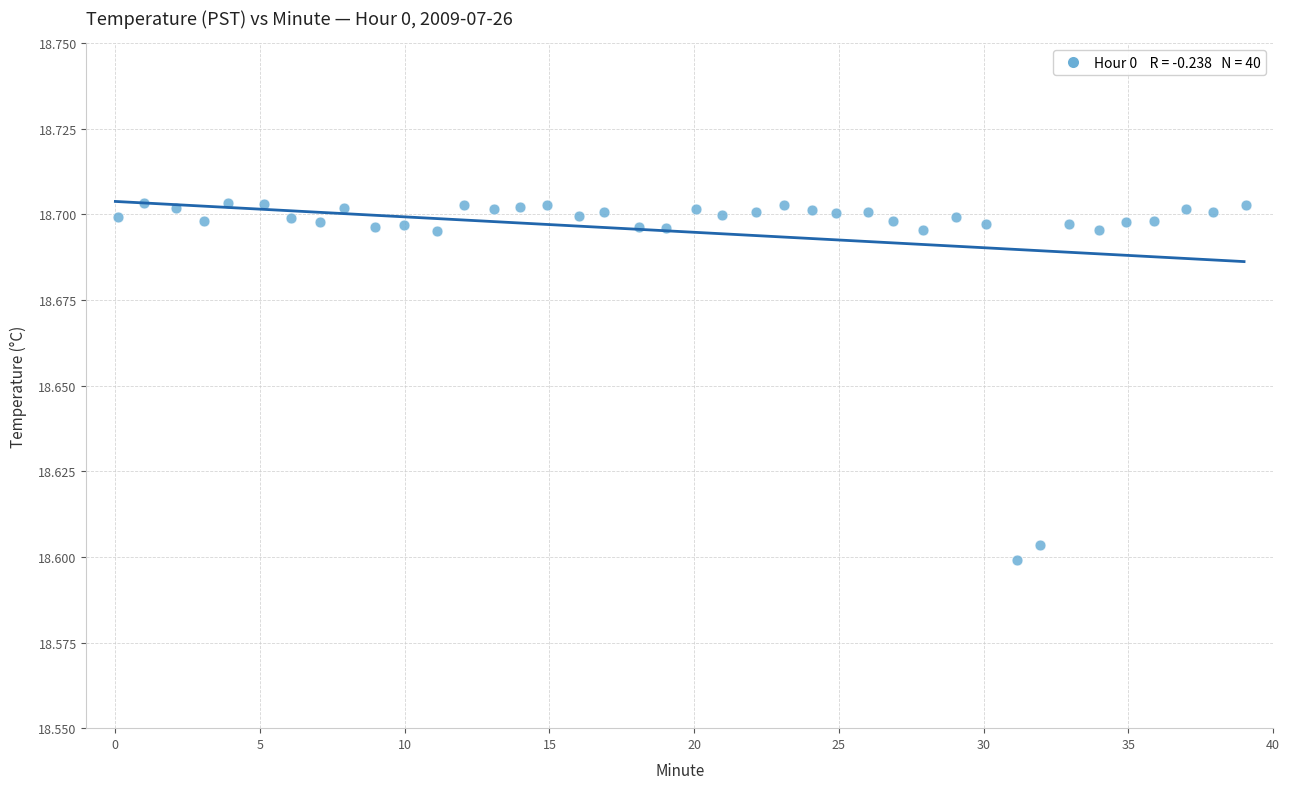

What is the range of X values (max minus min)?

39.0